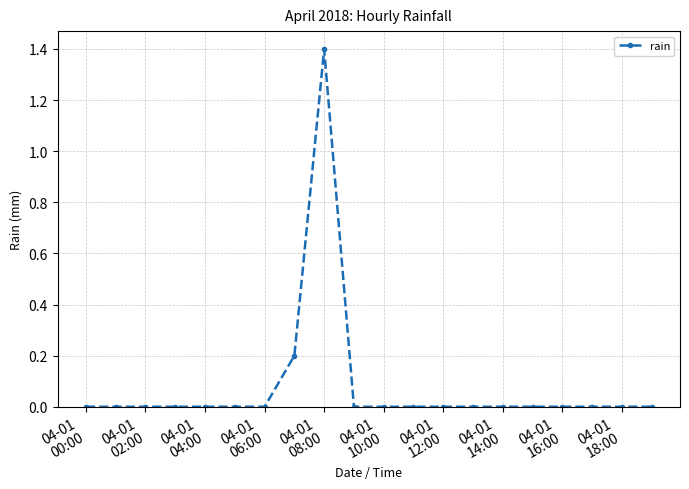

True or false: there are more than 0 points higher than both neighbors.

True